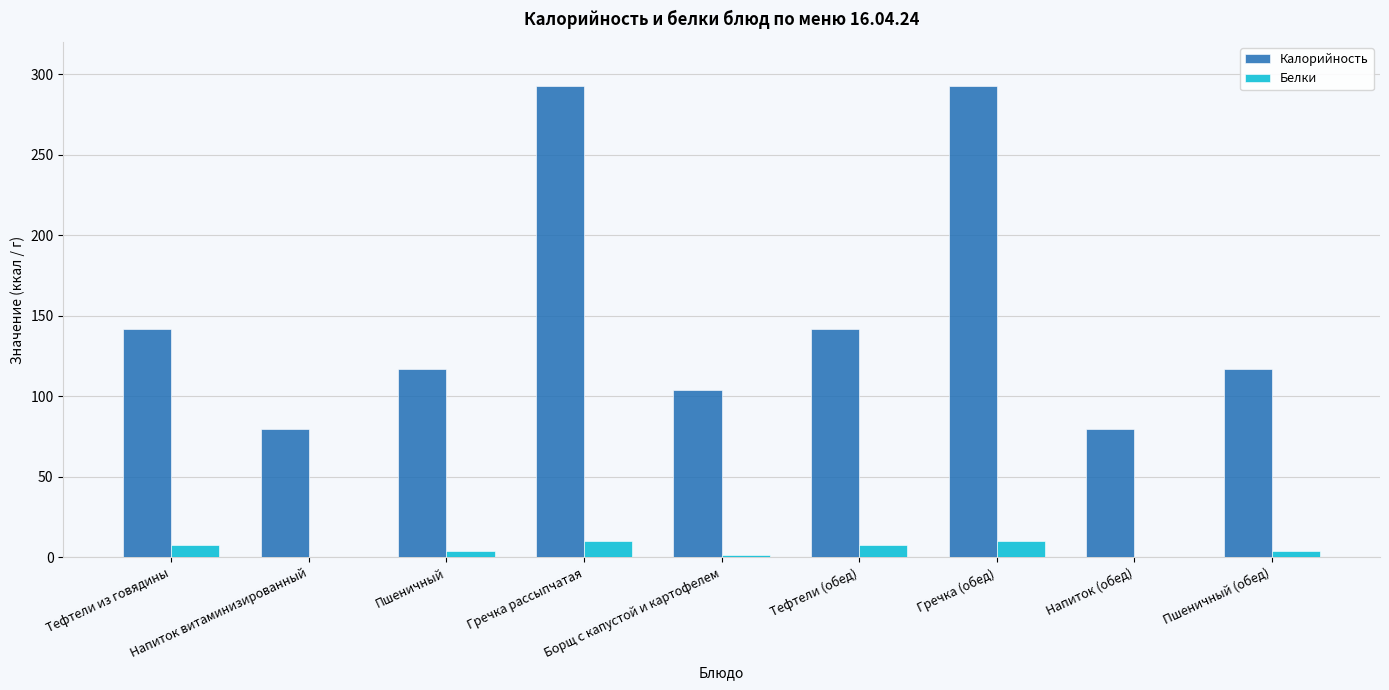

Which series has the largest total across all categories?

Калорийность